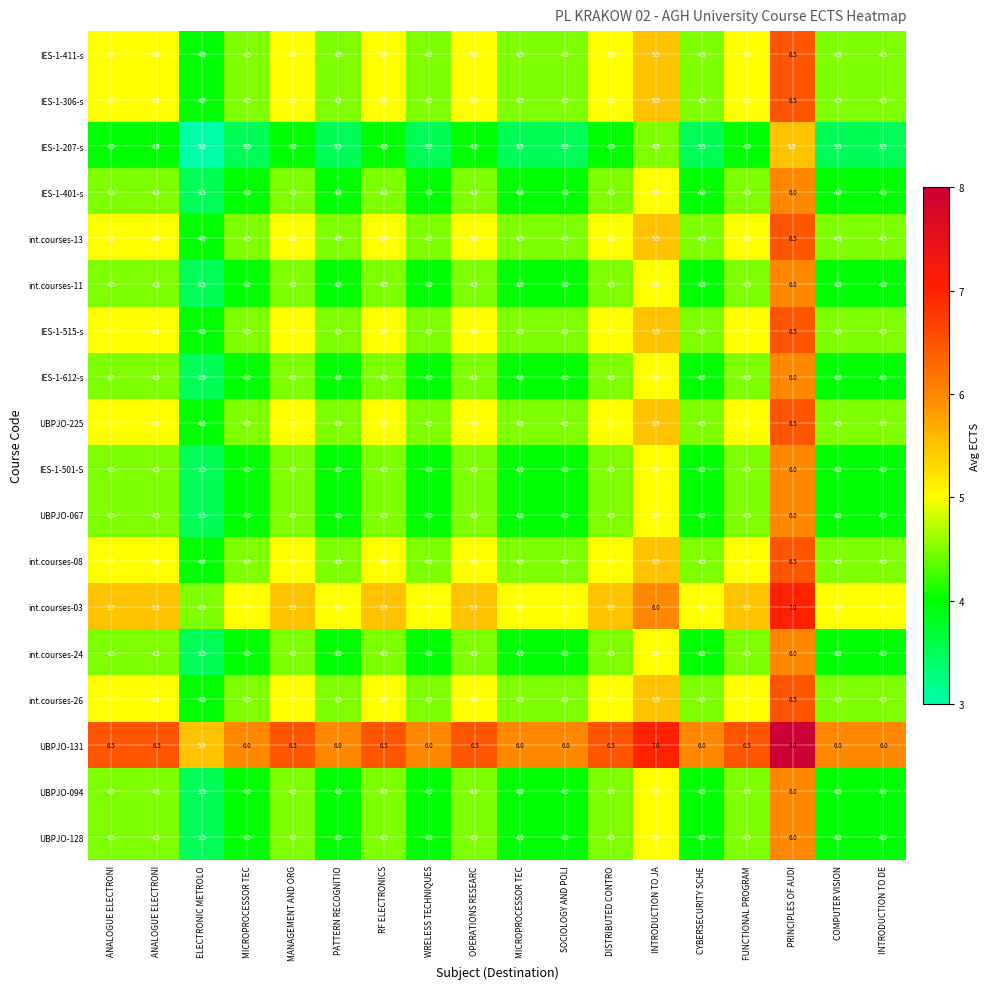

At how many categories does at least one series exceed 5?

18